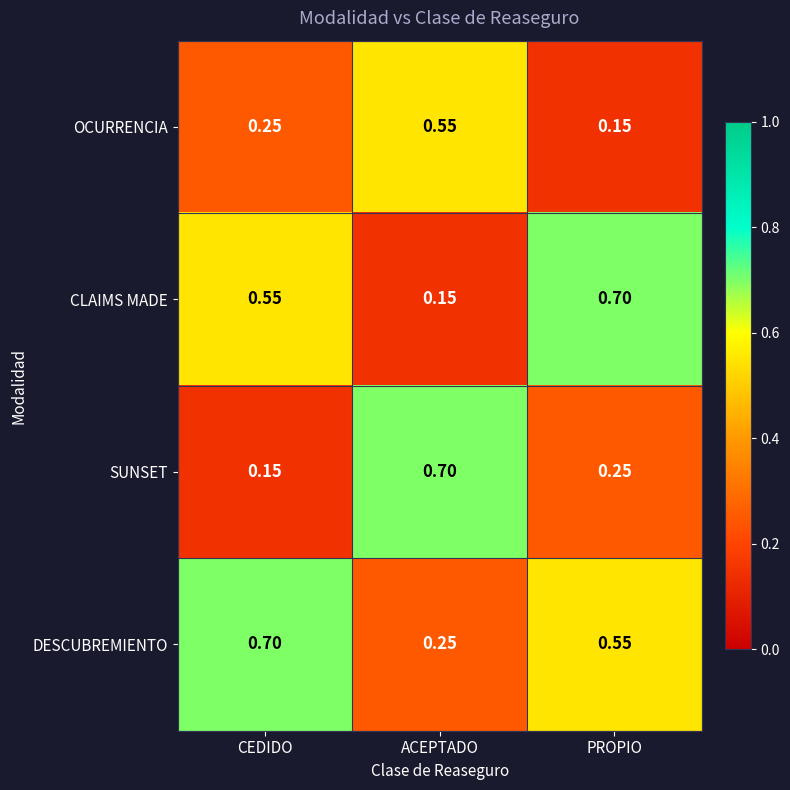

Which series changed the most between ACEPTADO and PROPIO?

CLAIMS MADE